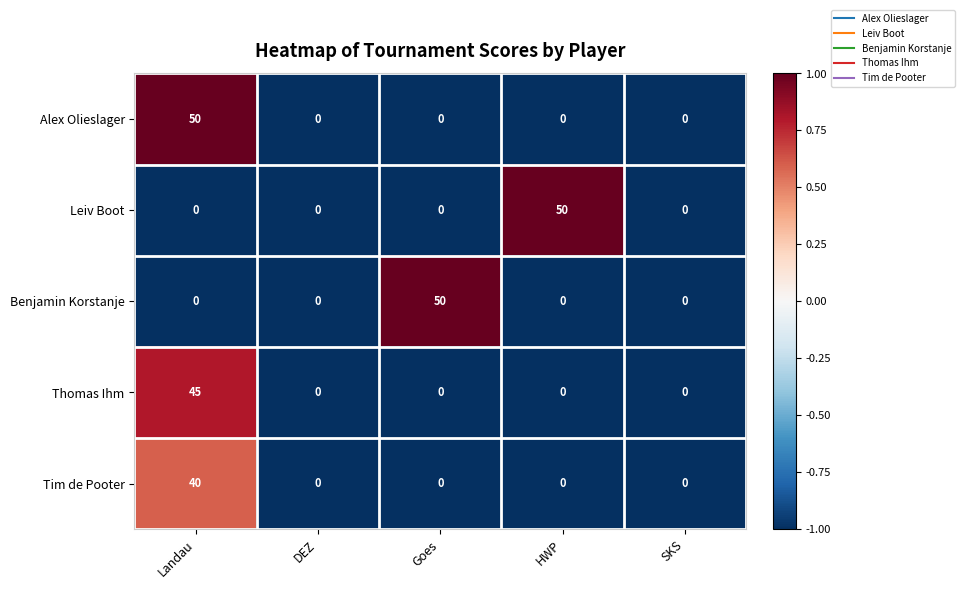

What is the difference between the highest and lowest values at Landau?

50